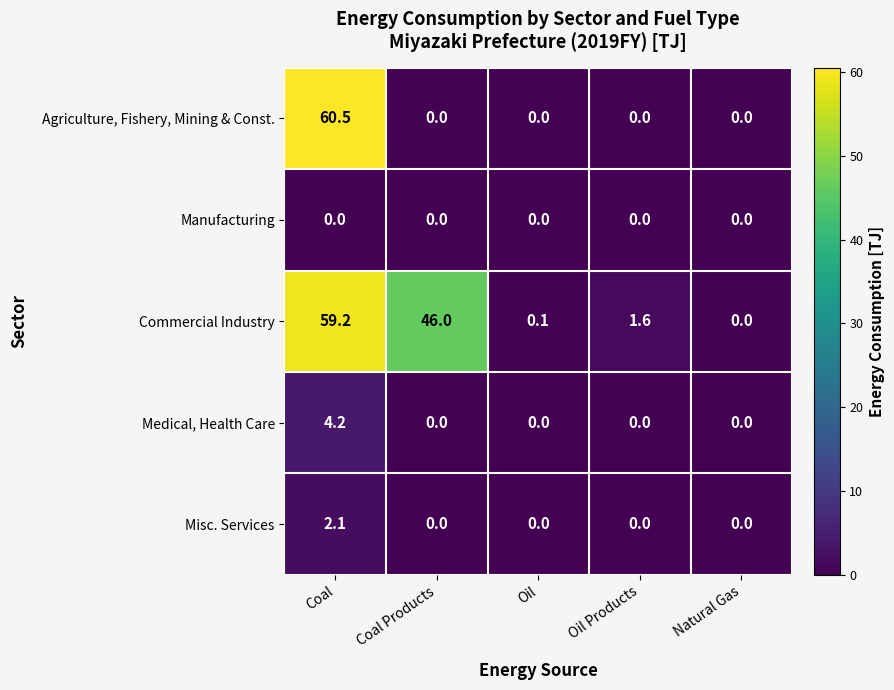

How many distinct data groups are displayed?

5